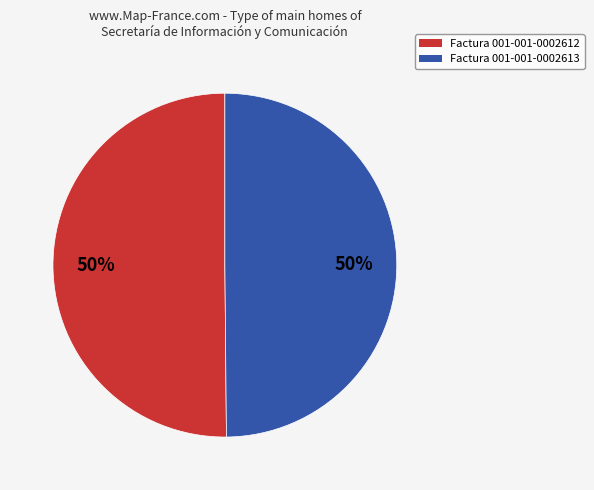

Combined, do Factura 001-001-0002613 and Factura 001-001-0002612 account for over 50%?

Yes